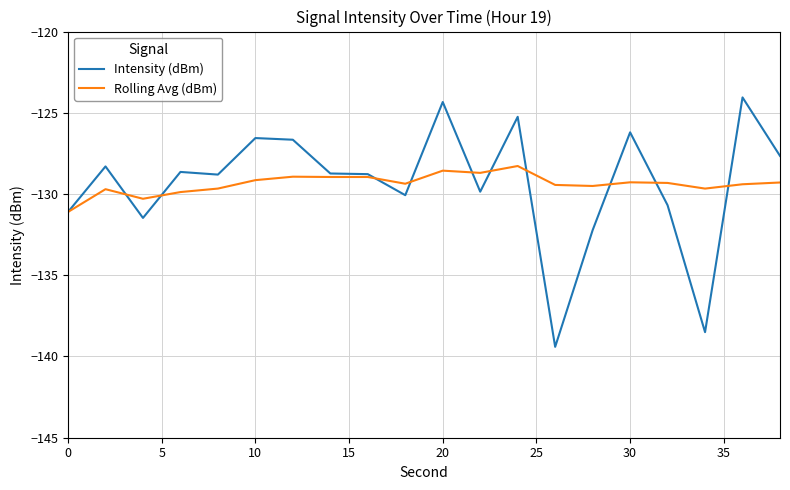

Which series has the widest spread of values?

Intensity (dBm)